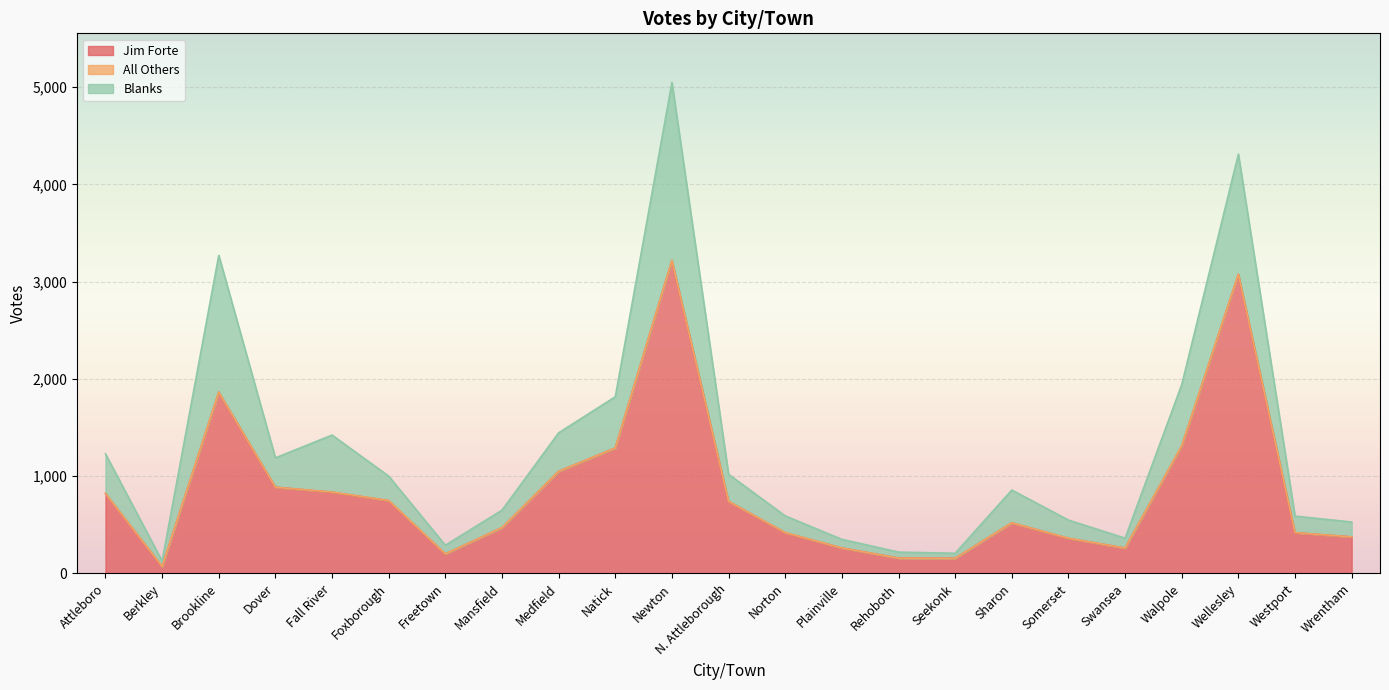

The value of Jim Forte at Foxborough is 748. True or false?

True